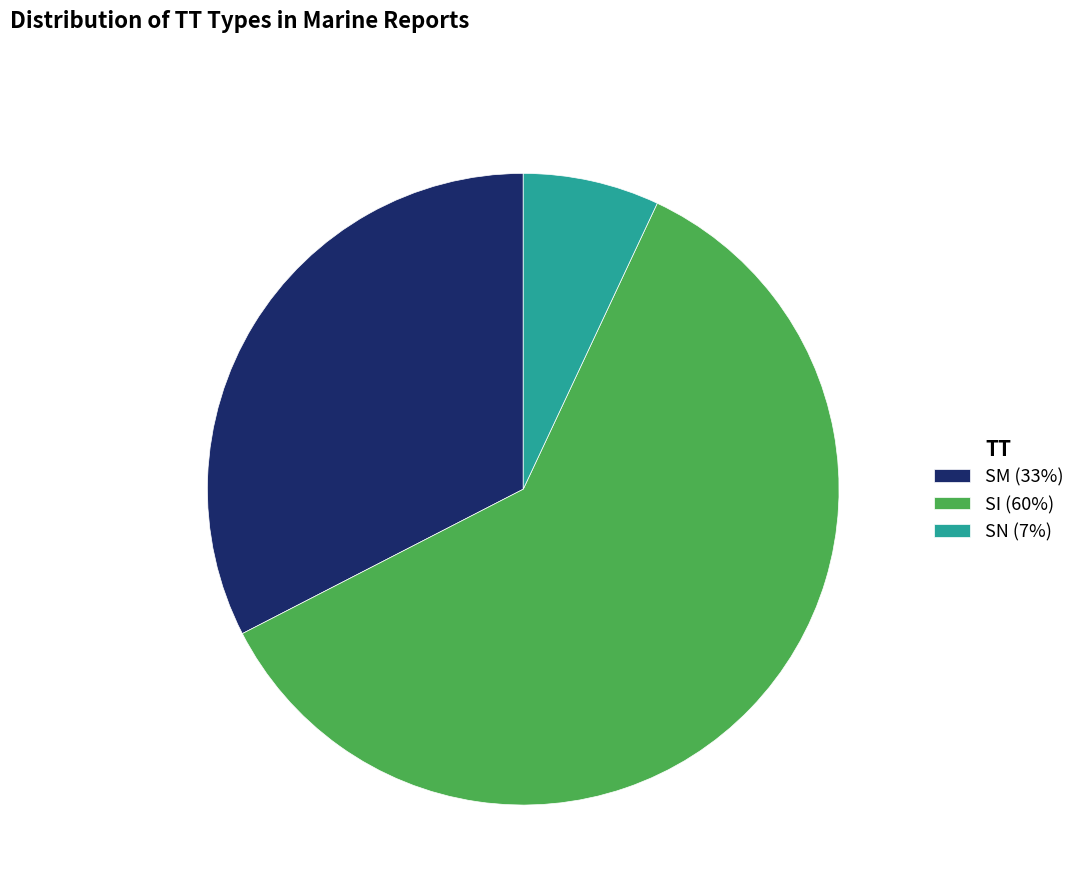

Is there a majority slice in this chart?

Yes